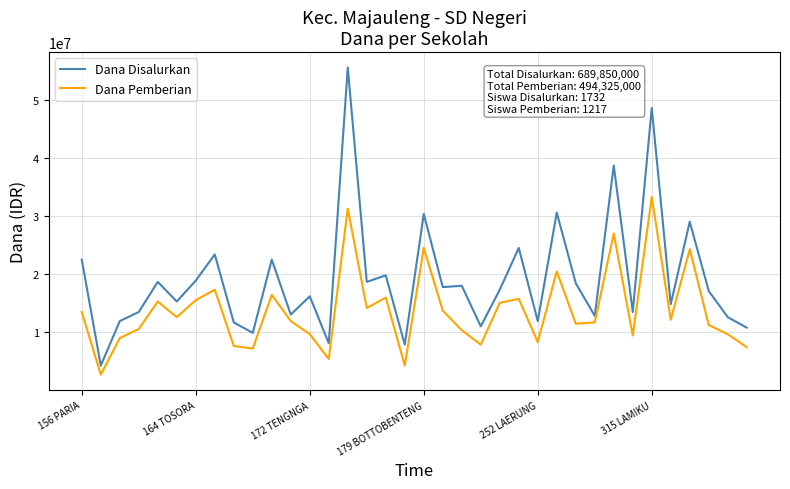

Which series has the largest range (max minus min)?

Dana Disalurkan